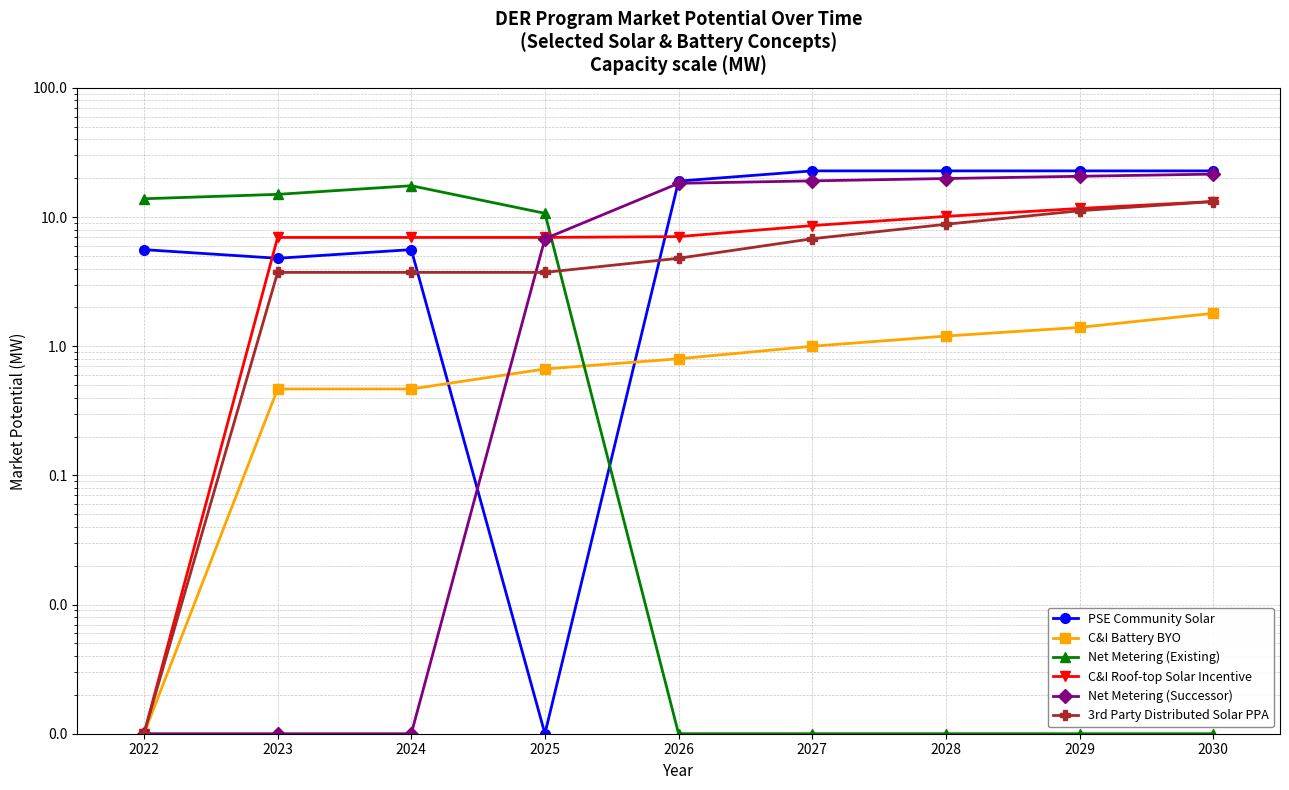

True or false: Net Metering (Successor) and C&I Battery BYO cross at least once.

True